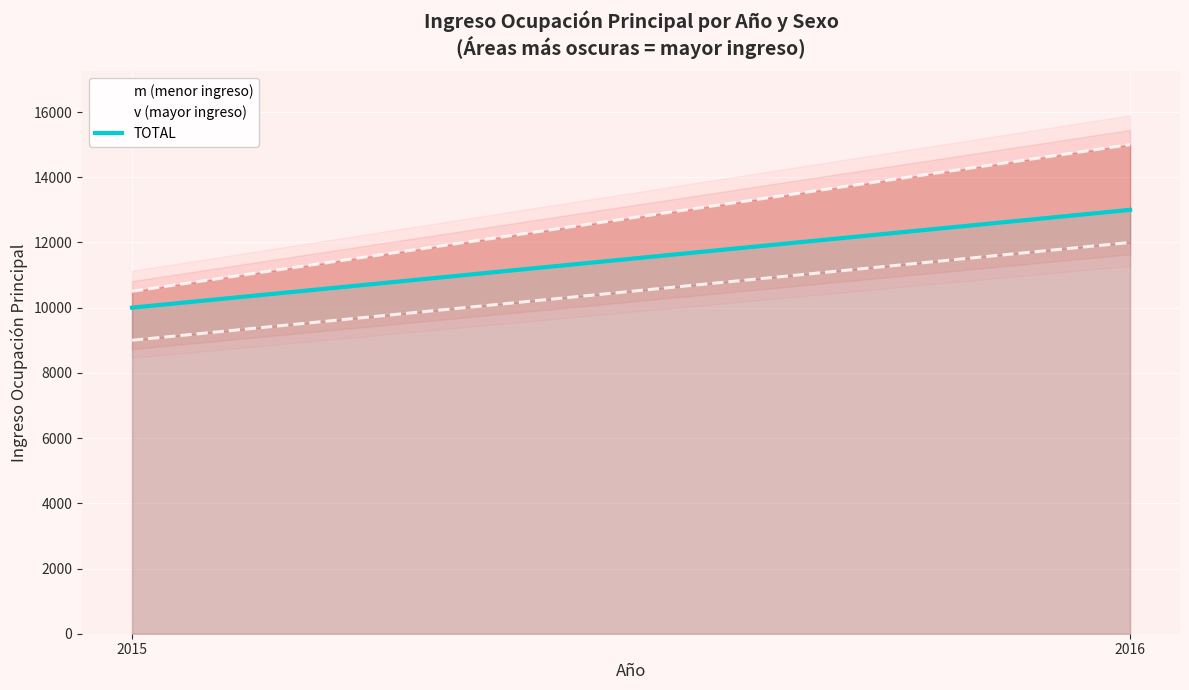

How many lines are shown in the chart?

3